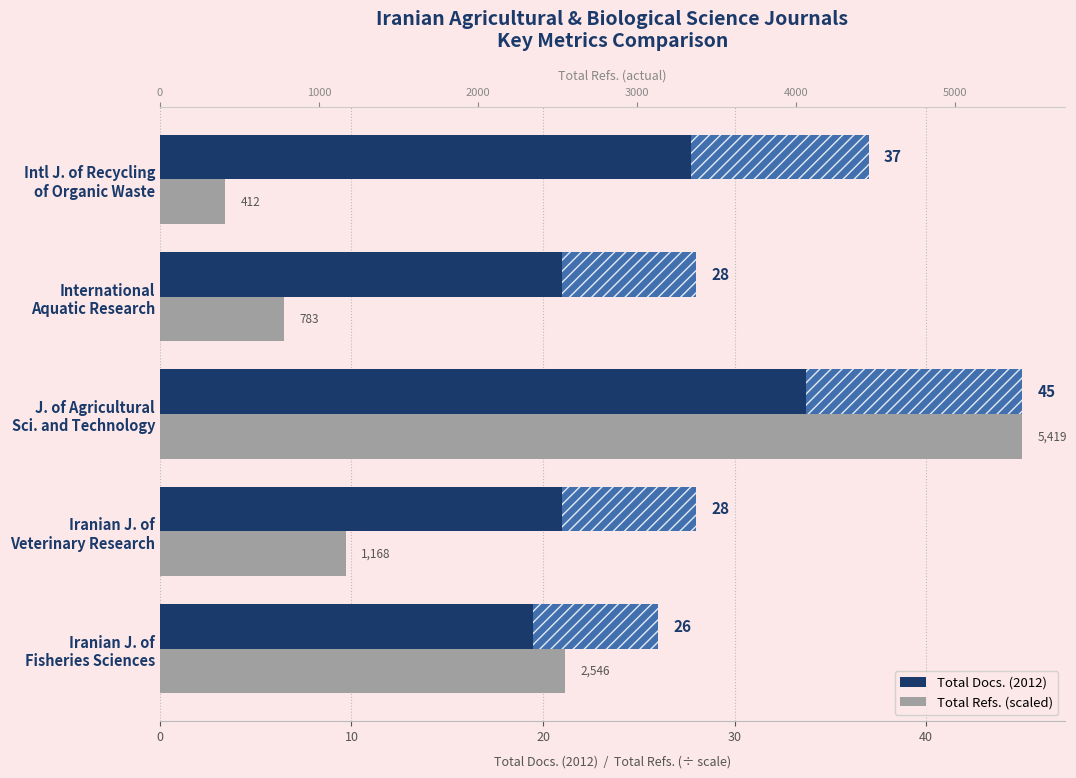

What is the difference between the second highest and minimum values in the Total Refs. (scaled) series?

17.7